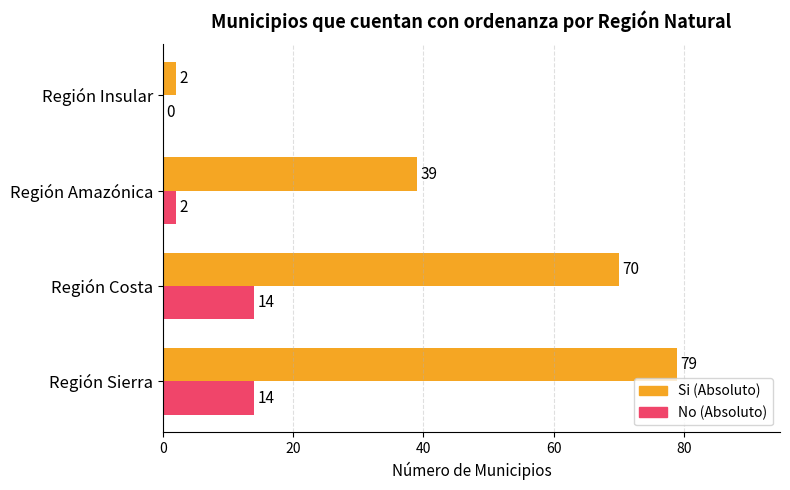

What is the highest value of the No (Absoluto) series?

14